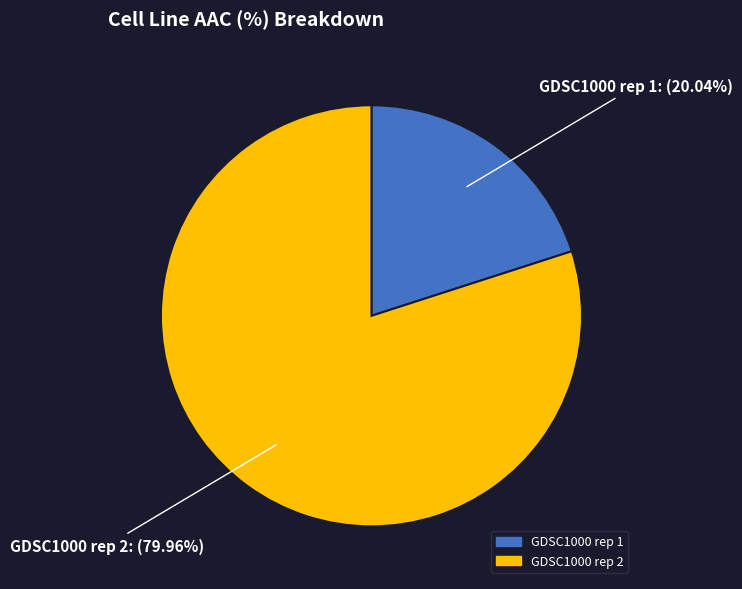

What percentage is the GDSC1000 rep 1 slice, to the nearest percent?

20%